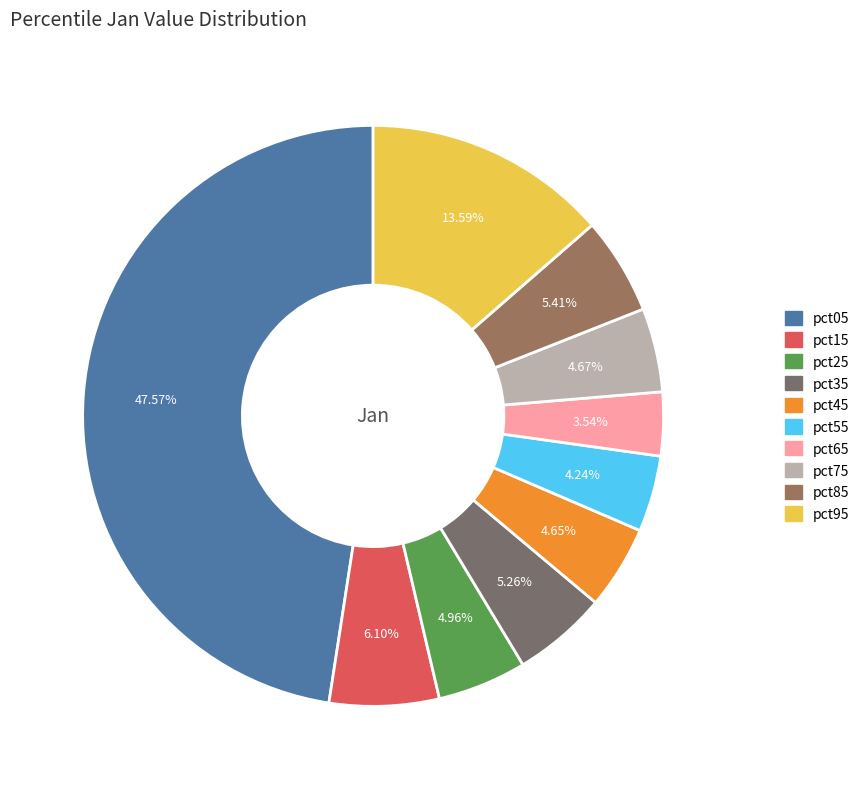

To the nearest percent, what portion does pct85 represent?

5%